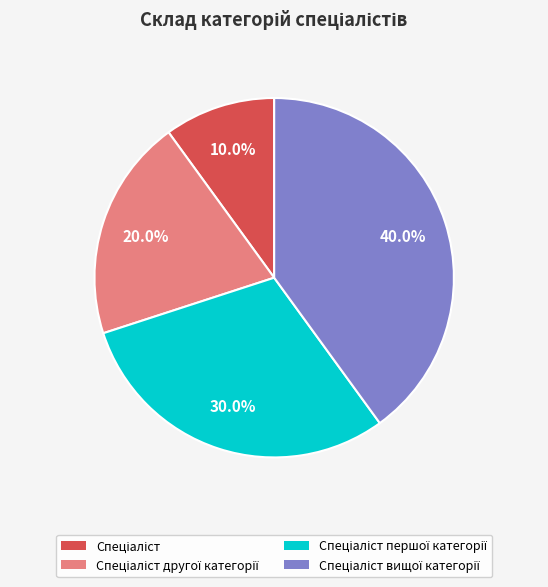

Does any single category account for the majority?

No